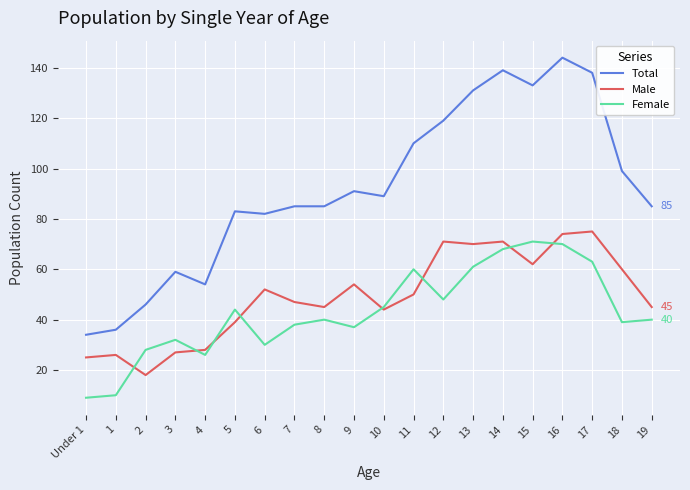

Reading left to right, extract all data points from this chart.

Total: 34	36	46	59	54	83	82	85	85	91	89	110	119	131	139	133	144	138	99	85
Male: 25	26	18	27	28	39	52	47	45	54	44	50	71	70	71	62	74	75	60	45
Female: 9	10	28	32	26	44	30	38	40	37	45	60	48	61	68	71	70	63	39	40